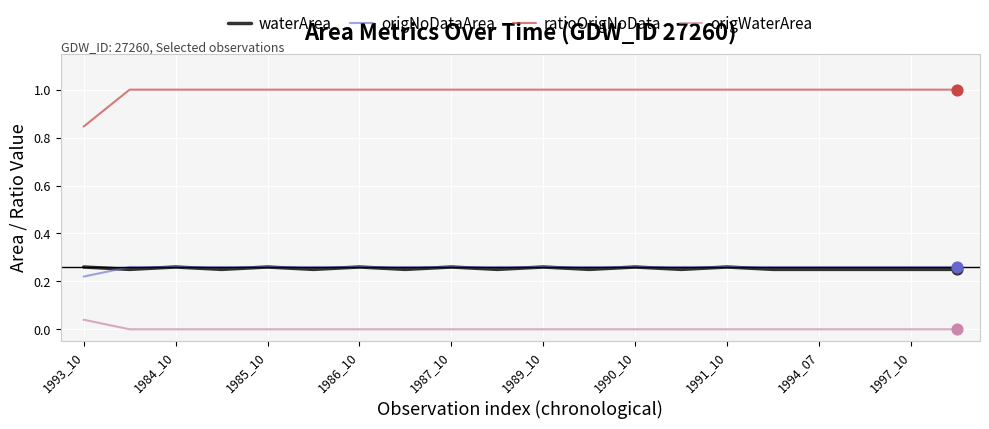

What are all the series names shown in the legend?

waterArea, origNoDataArea, ratioOrigNoData, origWaterArea